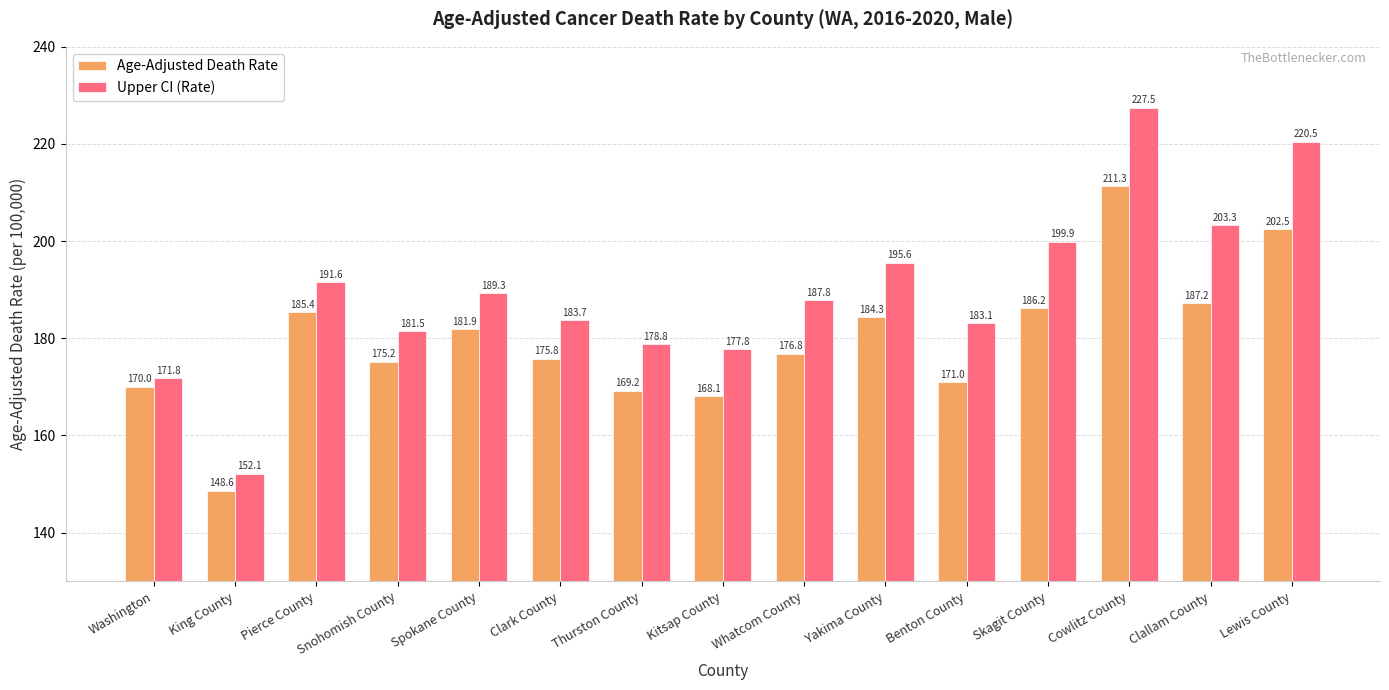

At how many categories does at least one series exceed 189?

7